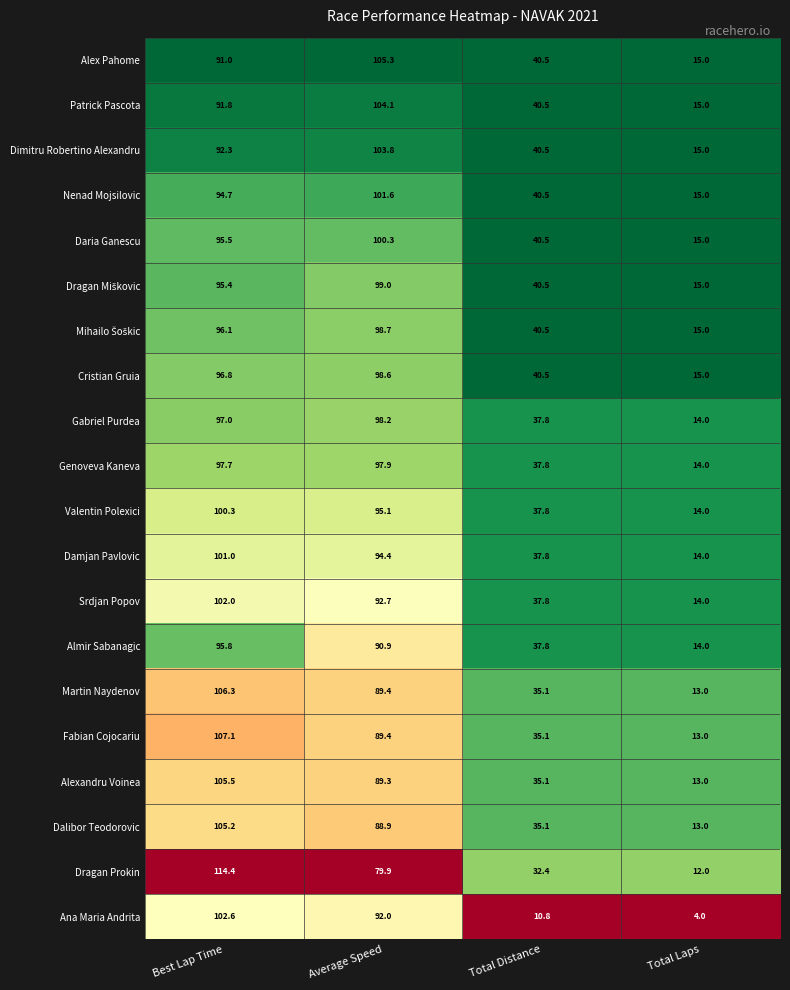

Where does the Damjan Pavlovic series first go above 94?

Best Lap Time